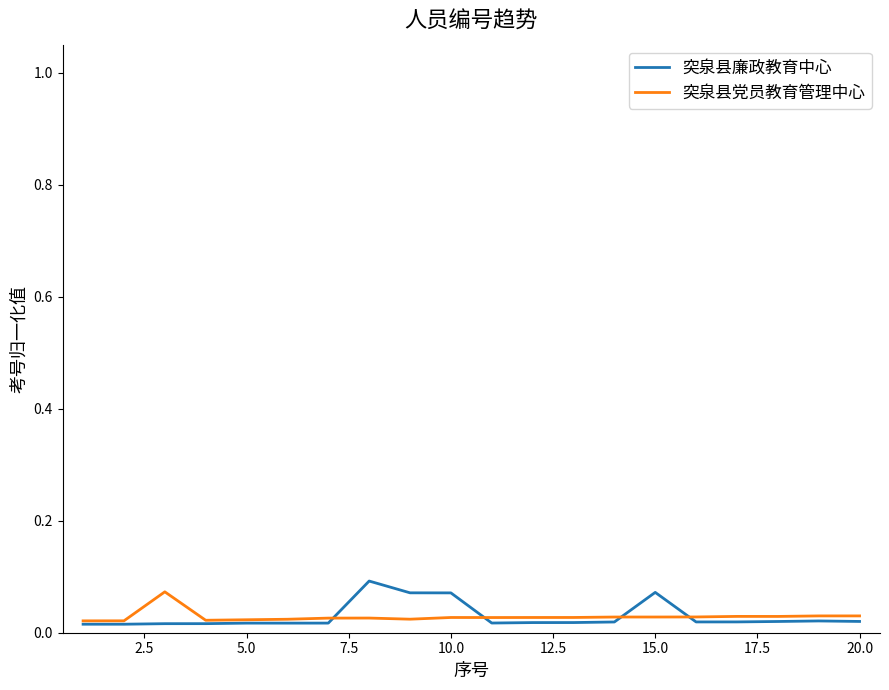

Which series has the largest range (max minus min)?

突泉县廉政教育中心